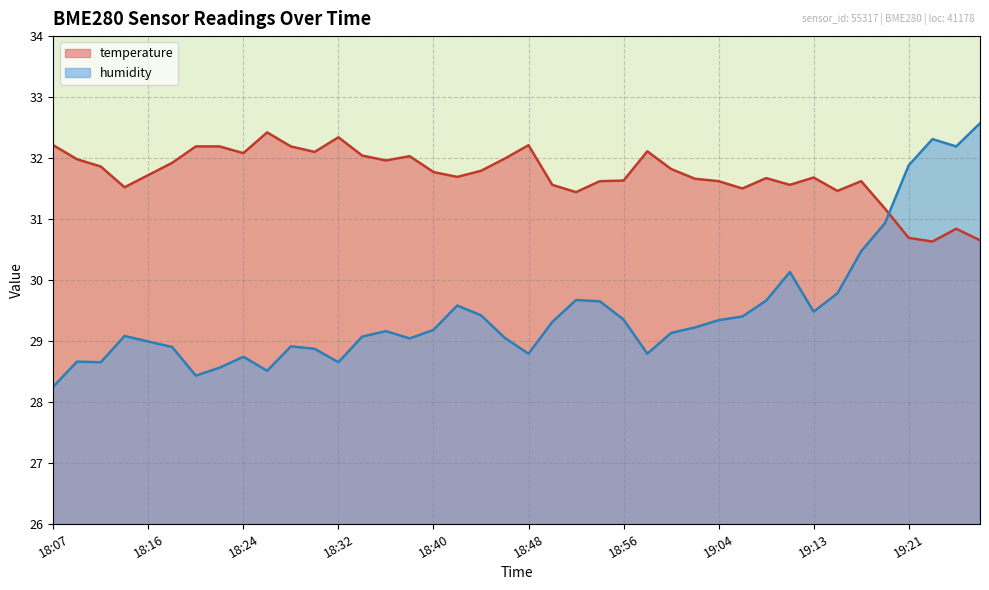

Rank the categories by humidity value from lowest to highest.

18:07, 18:20, 18:26, 18:22, 18:11, 18:32, 18:09, 18:24, 18:48, 18:58, 18:30, 18:18, 18:28, 18:16, 18:38, 18:46, 18:34, 18:14, 19:00, 18:36, 18:40, 19:02, 18:50, 19:04, 18:56, 19:06, 18:44, 19:13, 18:42, 18:54, 19:08, 18:52, 19:15, 19:10, 19:17, 19:19, 19:21, 19:25, 19:23, 19:27